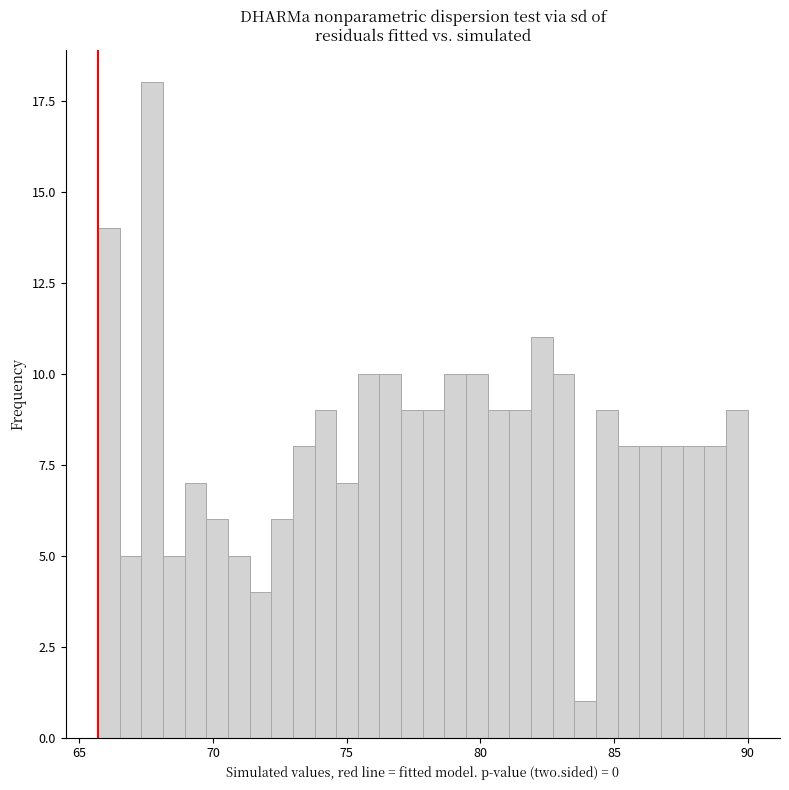

Around what value on the x-axis is the tallest bar? Give the approximate position of its centre, as read against the axis.

67.5